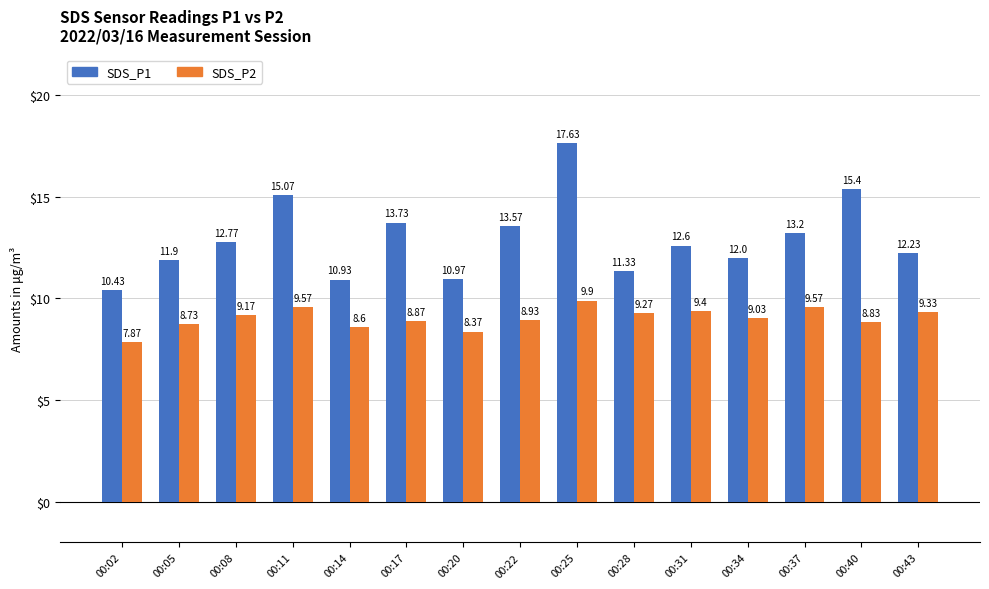

At which label does SDS_P1 reach its peak?

00:25